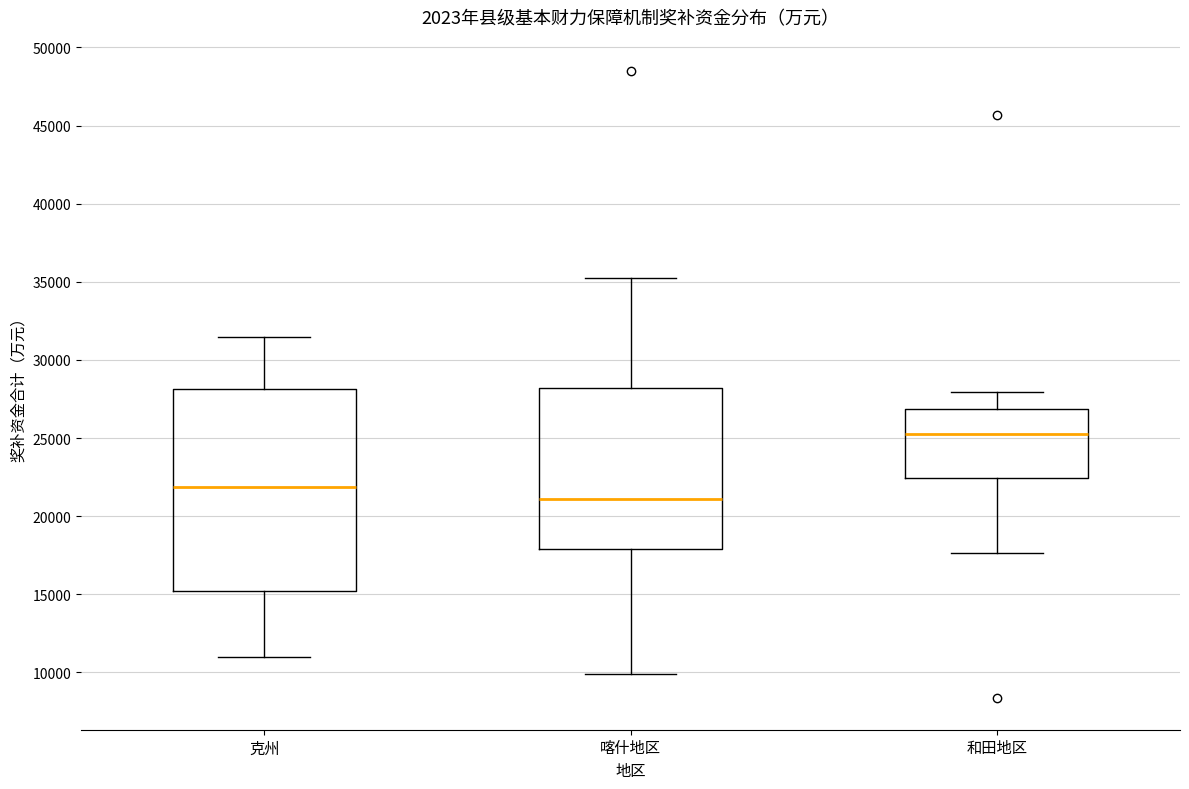

Reading left to right, read every box against the y-axis: the position of its median line, the range the box covers, and the ends of its whiskers. The values are not printed on the chart, so give them approximately, as read against the axis.

克州: median 22000, box 15000 to 28000, whiskers 11000 to 31500
喀什地区: median 21000, box 18000 to 28000, whiskers 10000 to 35000
和田地区: median 25500, box 22500 to 27000, whiskers 17500 to 28000